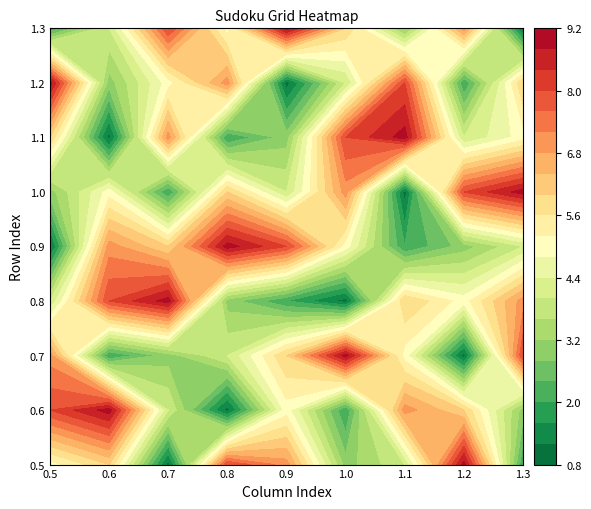

What is the difference between the highest and lowest values at 8?

8